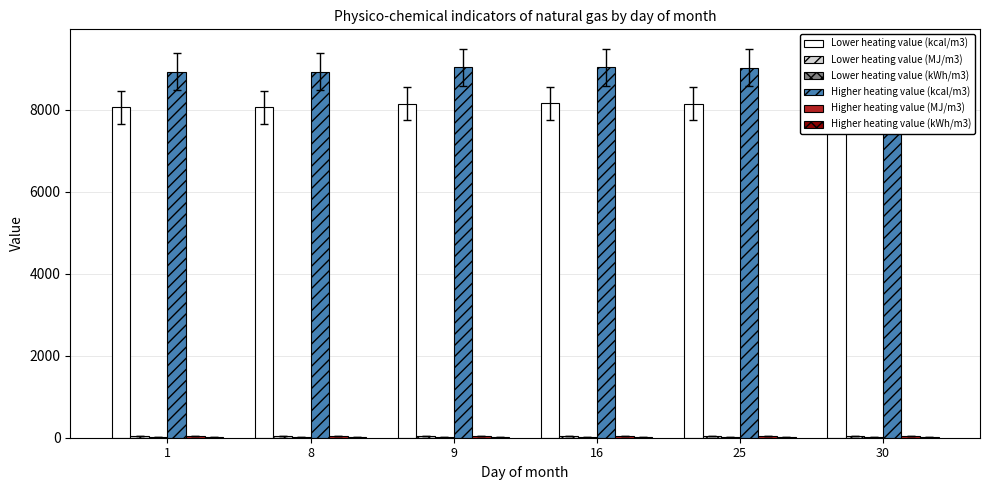

What is the sum of the Higher heating value (MJ/m3) values at 30 and 8?

75.0